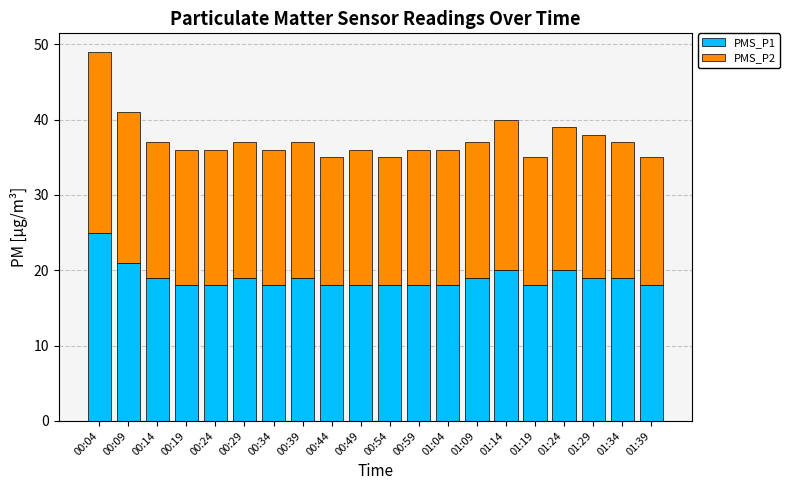

What value does the PMS_P1 series have at 01:29?

19